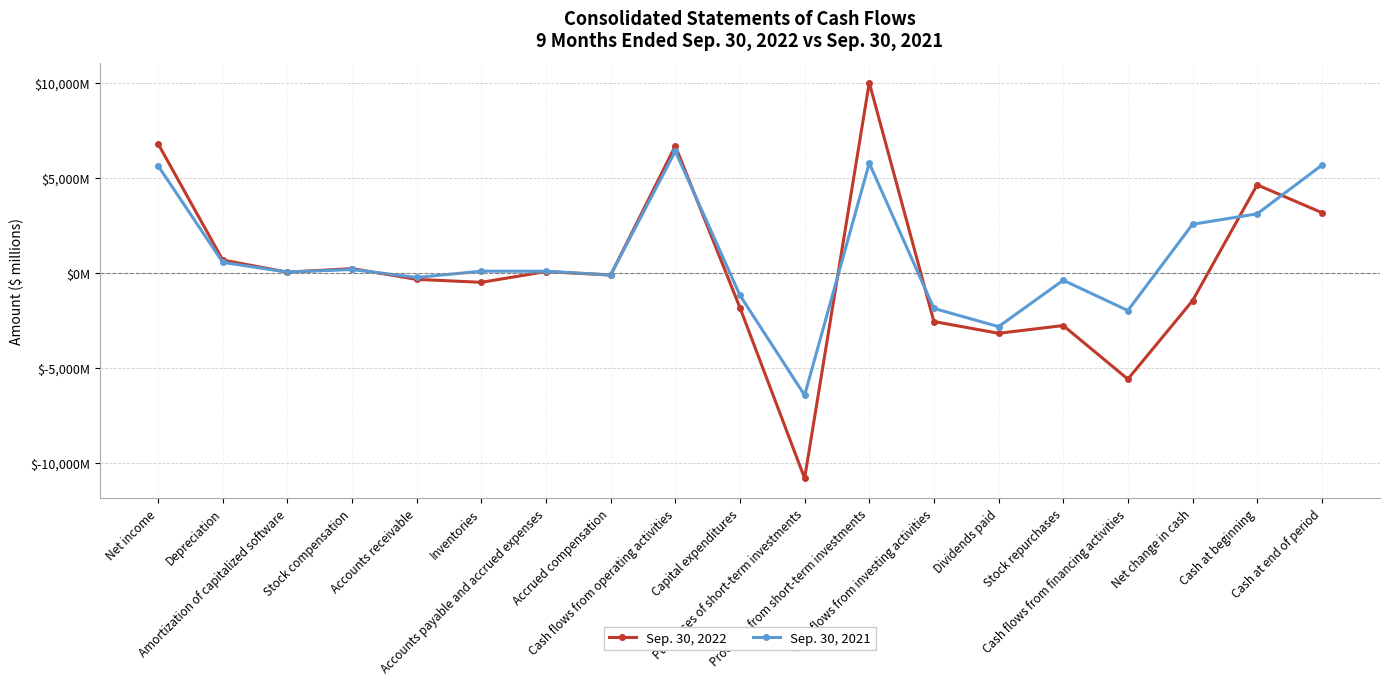

How many times do Sep. 30, 2021 and Sep. 30, 2022 cross each other?

9